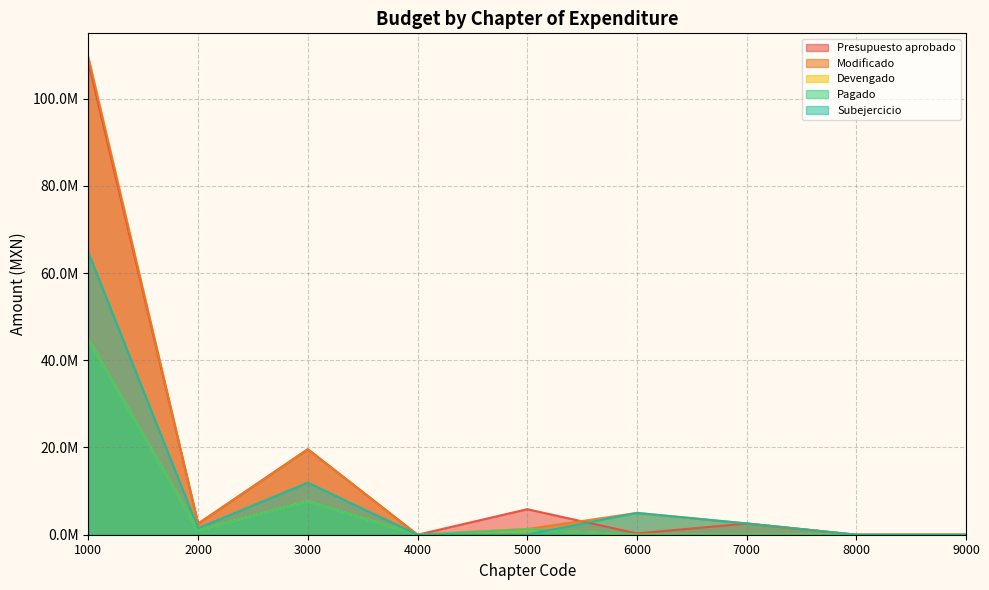

Reading left to right, transcribe all the data shown in this chart.

Presupuesto aprobado: 108226202.0	2547365.7	19602997.4	0.0	5855112.3	292877.8	2574801.0	0.0	0.0
Modificado: 109481002.9	2547365.7	19603826.5	0.0	1307990.1	5000000.0	2586727.0	0.0	0.0
Devengado: 44798329.0	1043519.9	7676317.3	0.0	1248198.6	0.0	0.0	0.0	0.0
Pagado: 44798329.0	1043519.9	7676317.3	0.0	1248198.6	0.0	0.0	0.0	0.0
Subejercicio: 64682673.9	1503845.8	11927509.2	0.0	59791.5	5000000.0	2586727.0	0.0	0.0